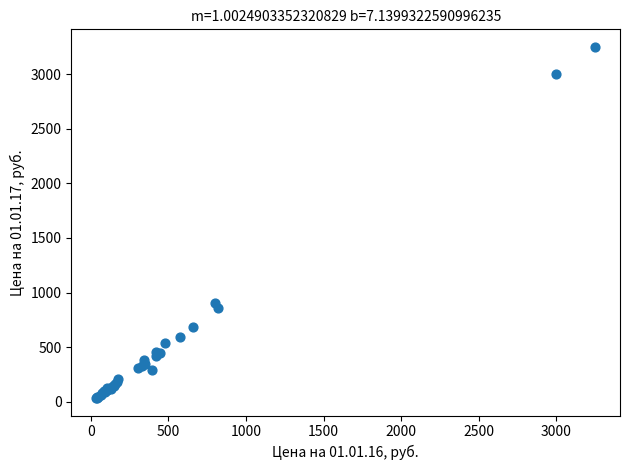

What Y value in the scatter plot is closest to 1642?

900.0